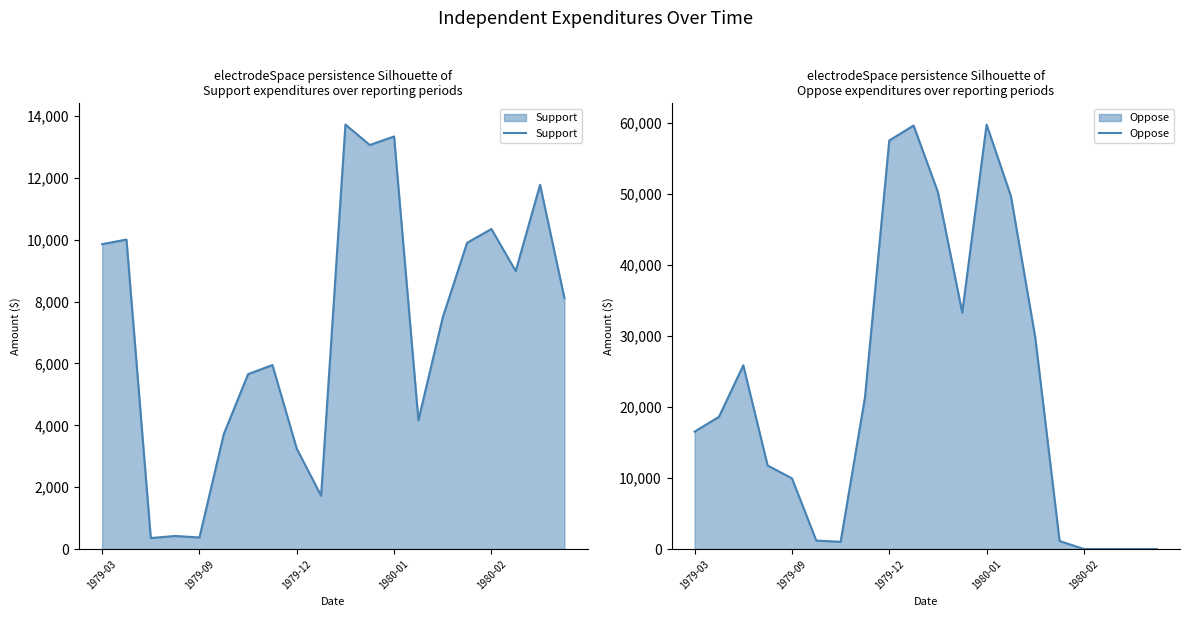

What is the highest value of the Support series?

13724.0